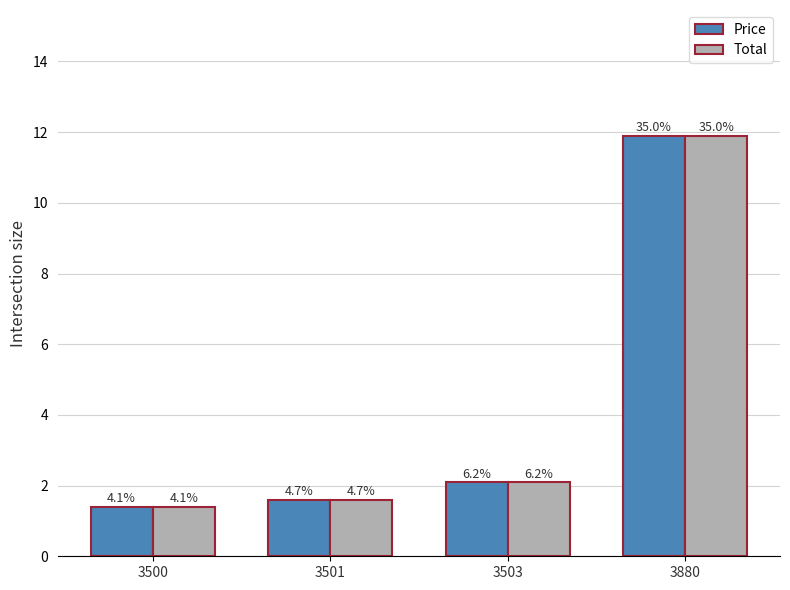

Reading left to right, transcribe all the data shown in this chart.

Price: 3500=1.4	3501=1.6	3503=2.1	3880=11.9
Total: 3500=1.4	3501=1.6	3503=2.1	3880=11.9